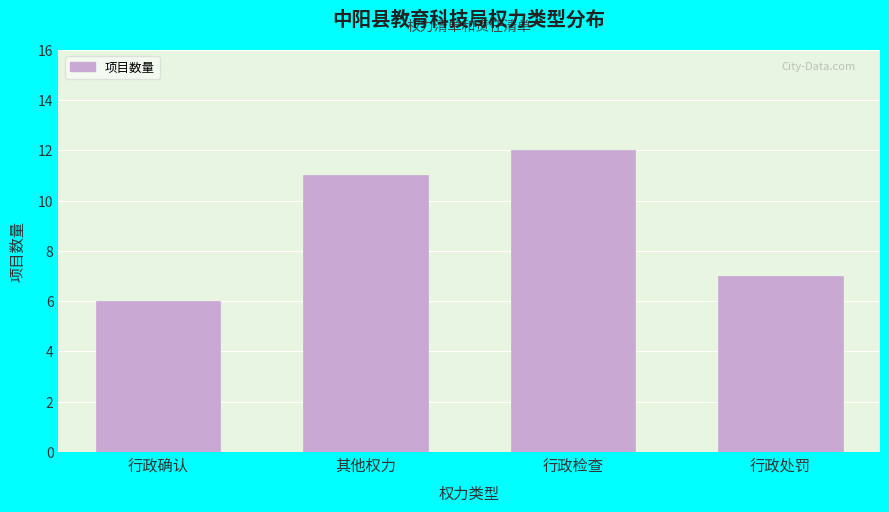

Reading left to right, what are all the values shown in this chart?

行政确认=6	其他权力=11	行政检查=12	行政处罚=7